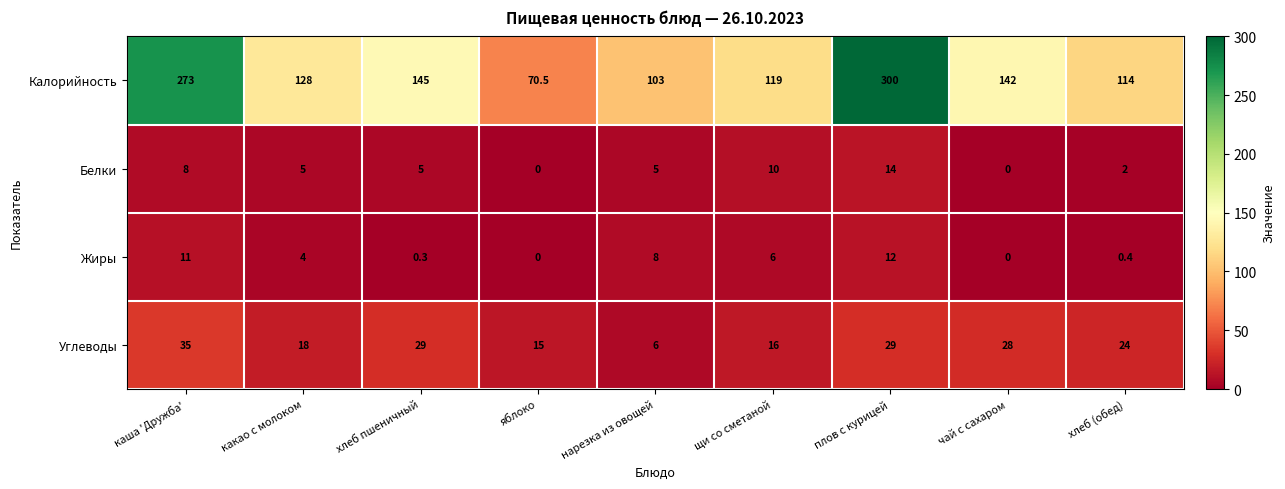

What is the sum of the Калорийность values at плов с курицей and хлеб (обед)?

414.0